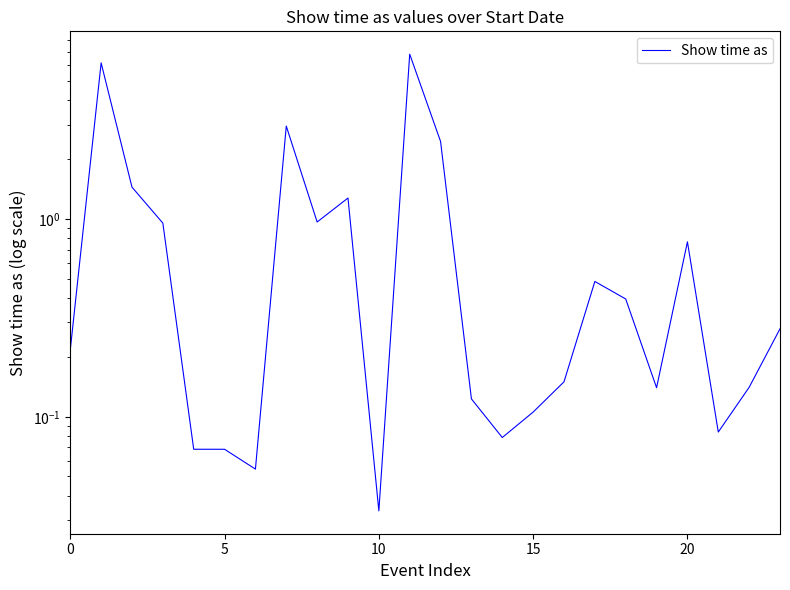

Is it true that the value at 8 is 1.0?

True